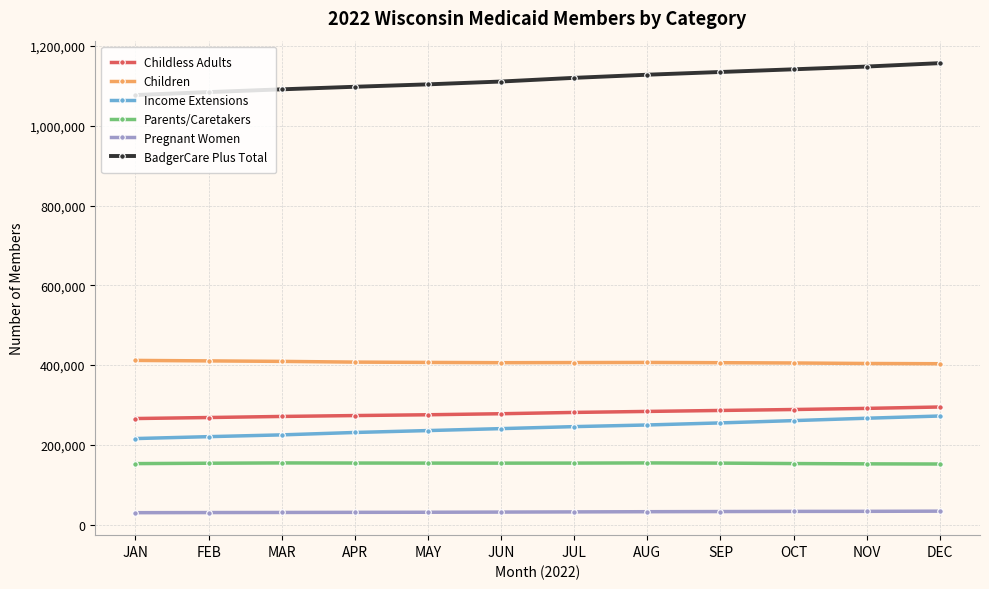

Is it true that BadgerCare Plus Total equals 605626 at SEP?

False